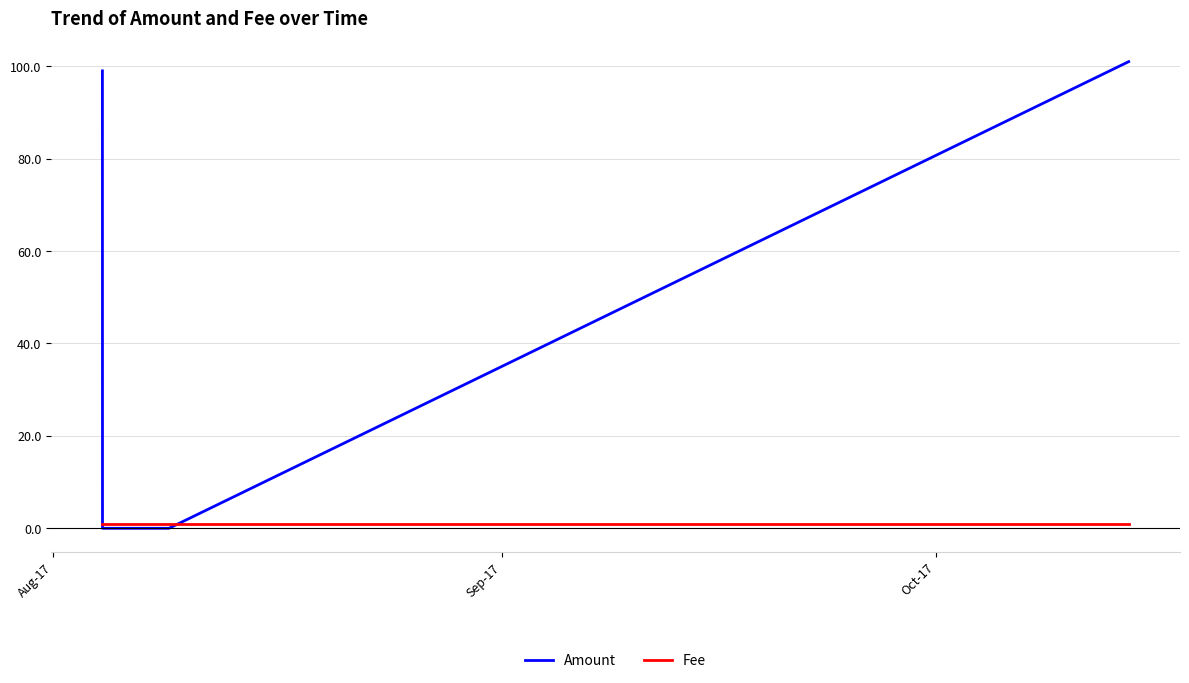

Rank the series by their maximum value, from lowest to highest.

Fee, Amount